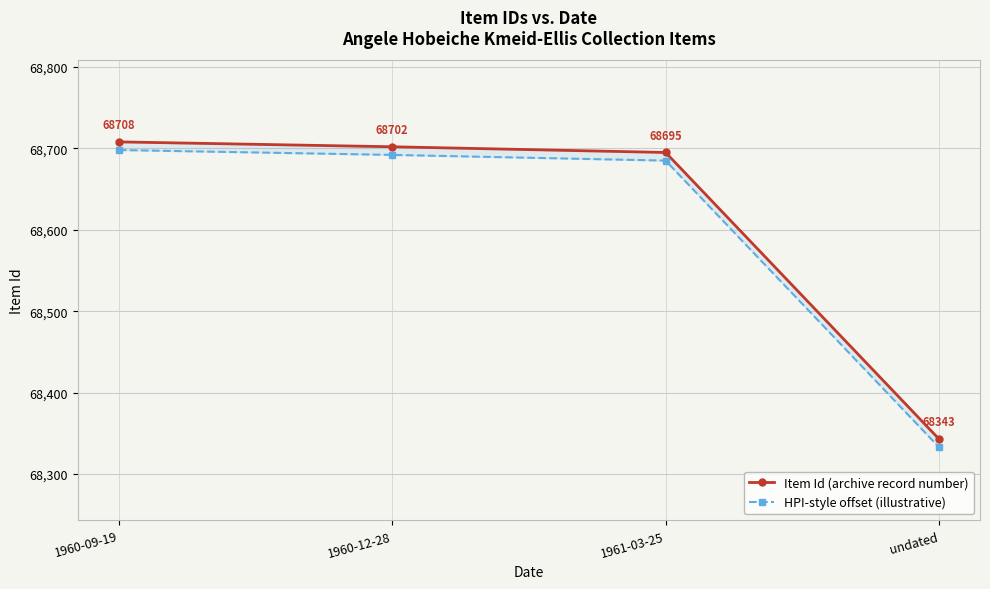

What is the label of the 1st point from the left?

1960-09-19